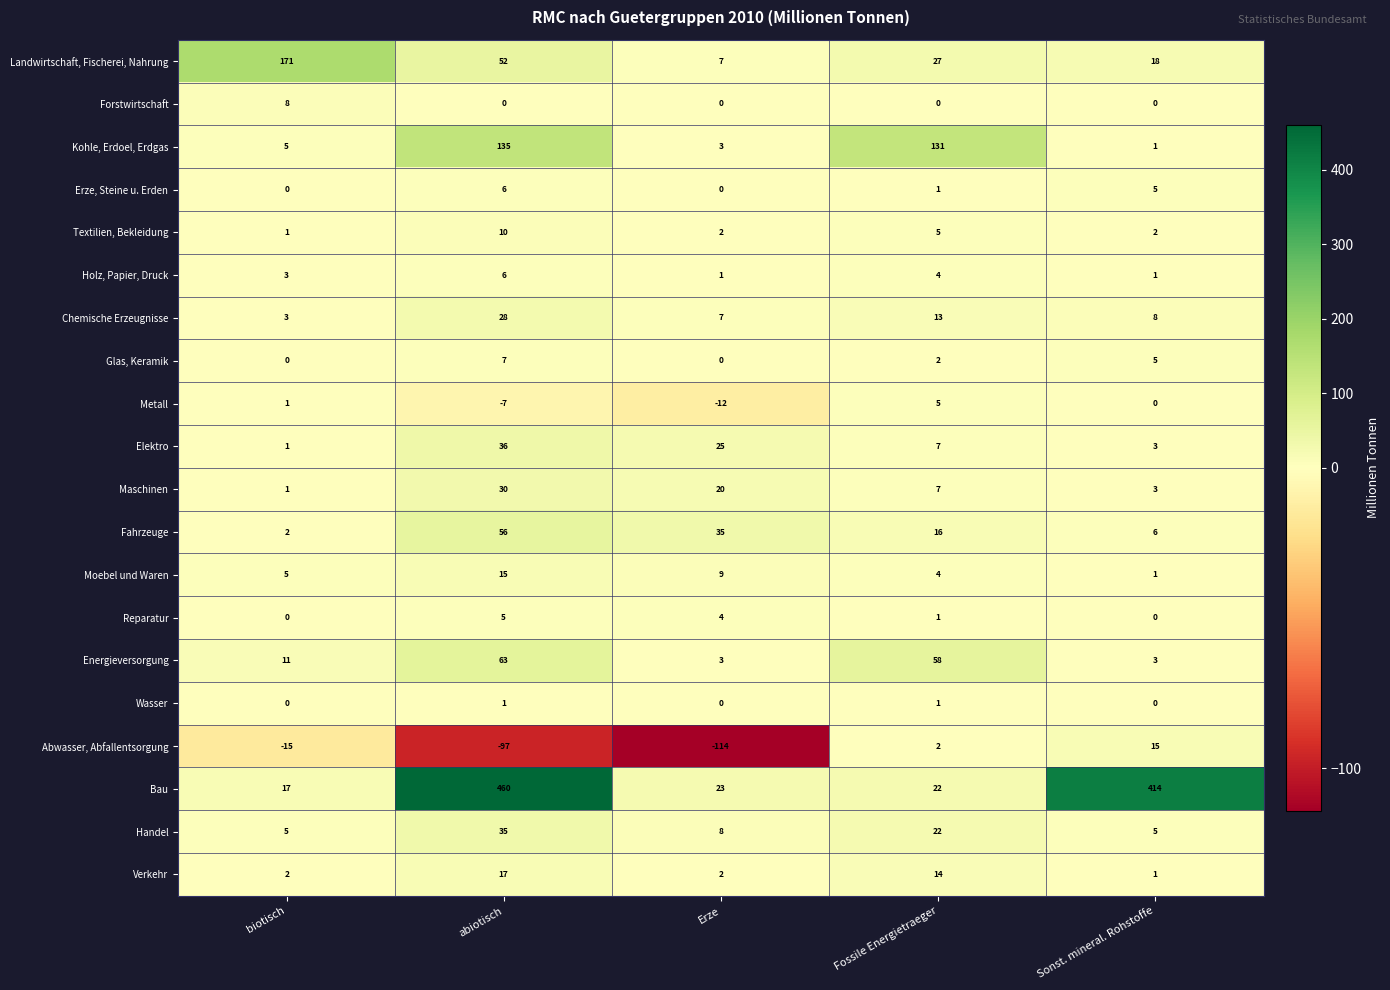

What is the greatest value displayed?

460